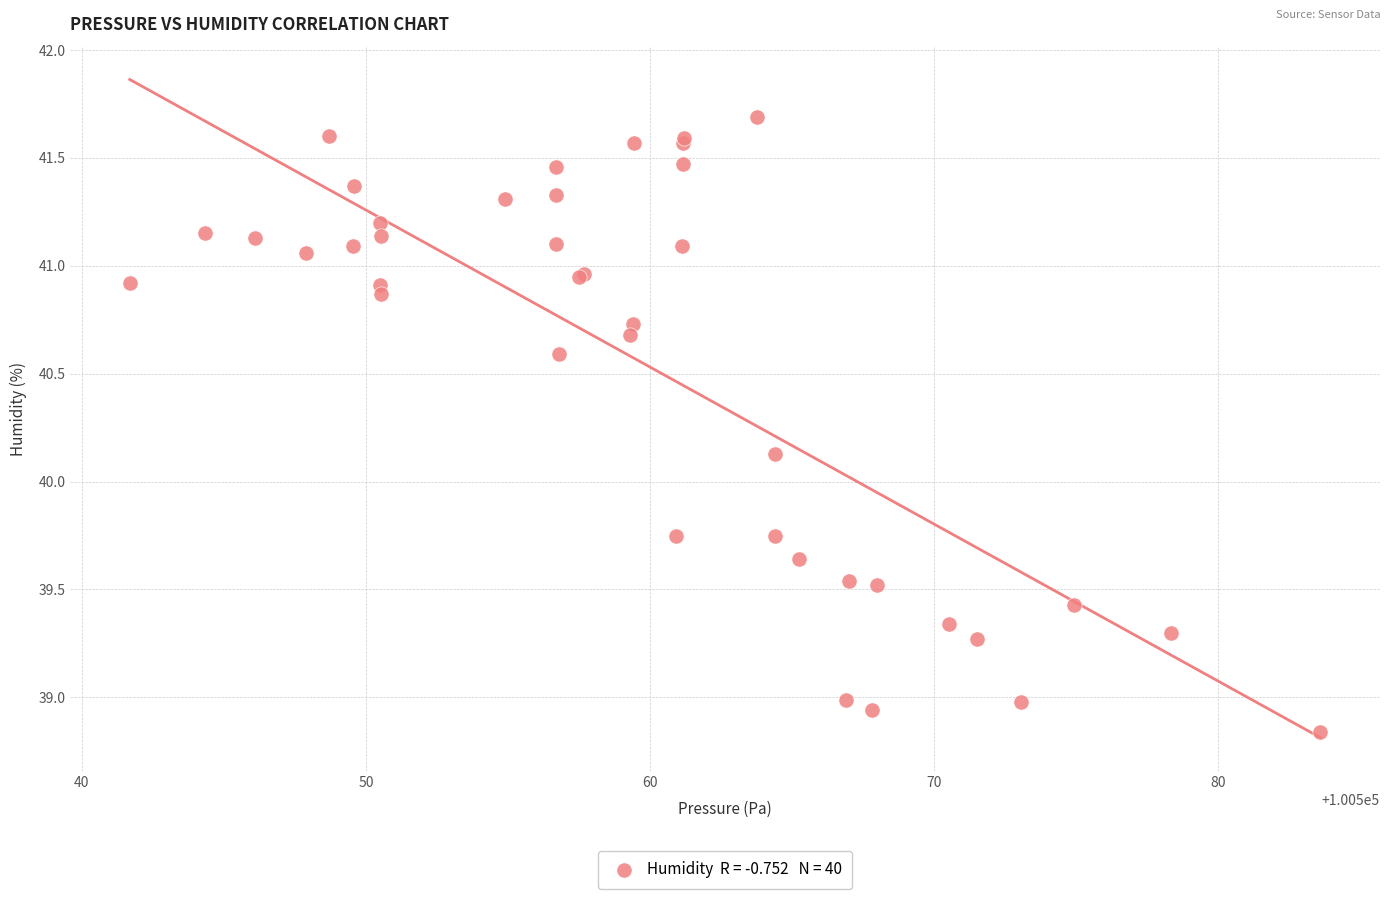

What Y value in the scatter plot is closest to 40?

40.1